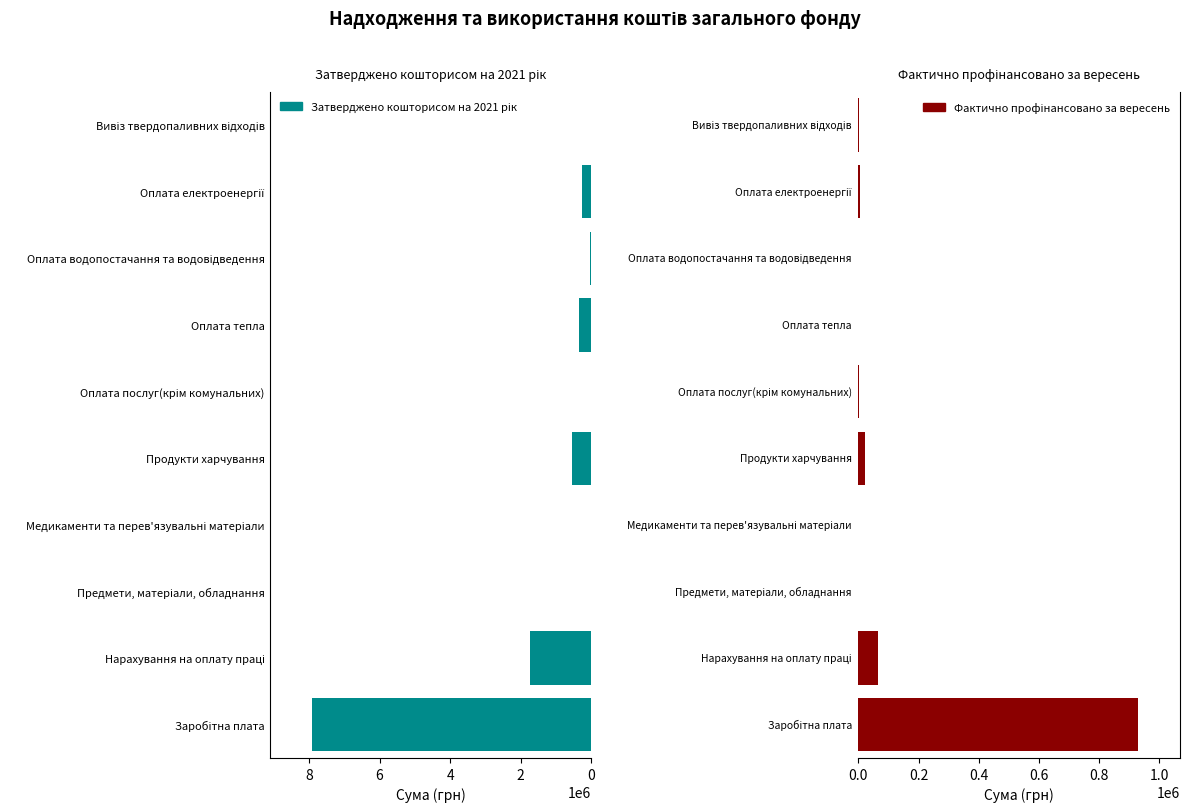

Reading left to right, list all the values displayed in this chart.

Затверджено кошторисом на 2021 рік: 7928169.0	1744219.0	3000.0	1000.0	538677.0	14200.0	344462.0	21120.0	247777.0	9030.0
Фактично профінансовано за вересень: 930484.1	63869.7	0.0	0.0	23487.6	531.3	0.0	0.0	4231.9	697.8